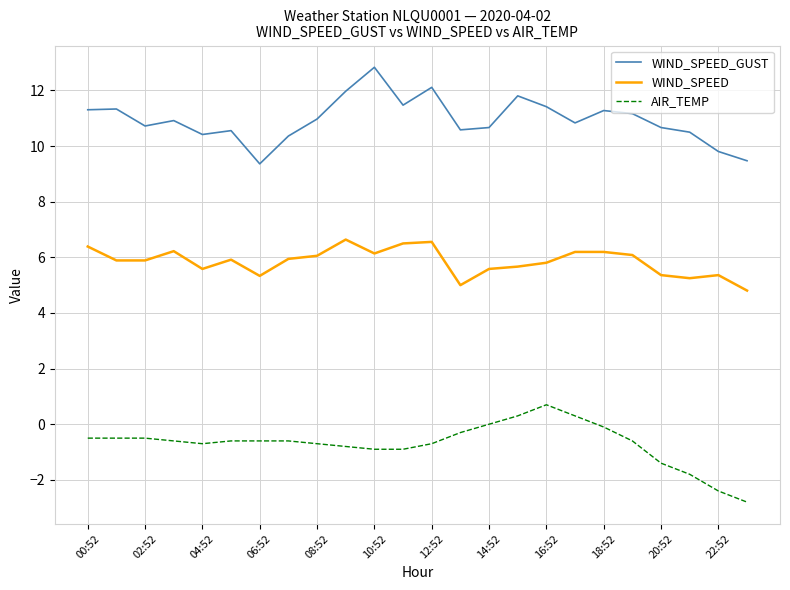

What is the difference between the maximum and minimum values in the AIR_TEMP series?

3.5